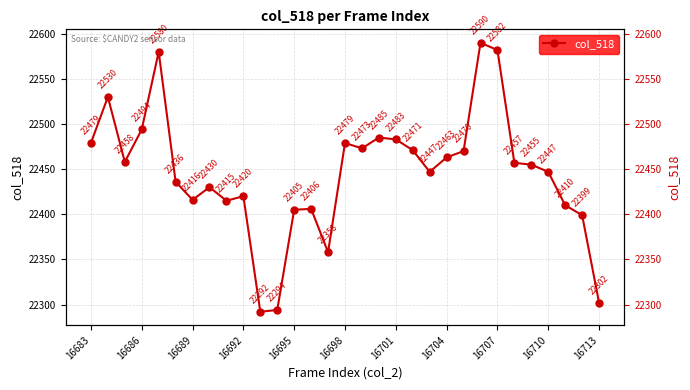

Where does the data first go above 22455?

16683